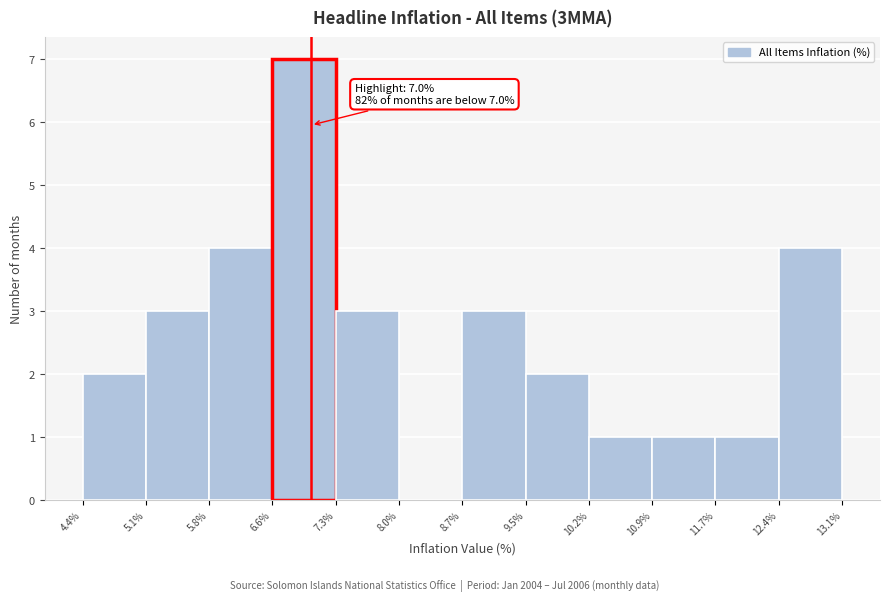

Over which range of the x-axis is the bar tallest?

6.6% to 7.3%